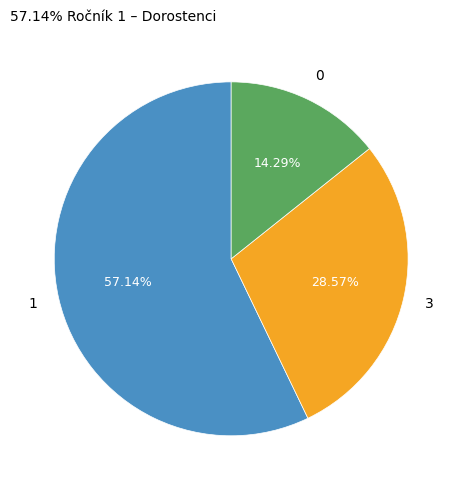

How many slices are in this pie chart?

3